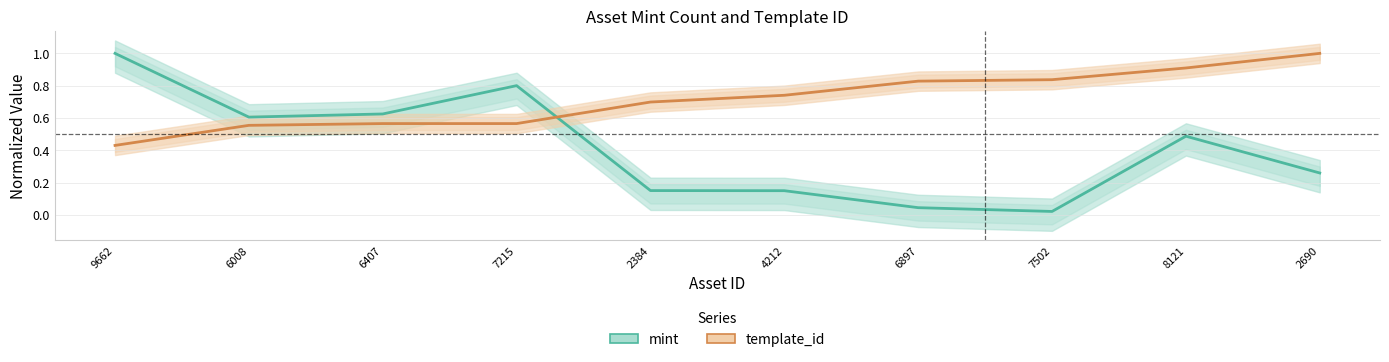

Between 7215 and 2384, which is larger?

7215